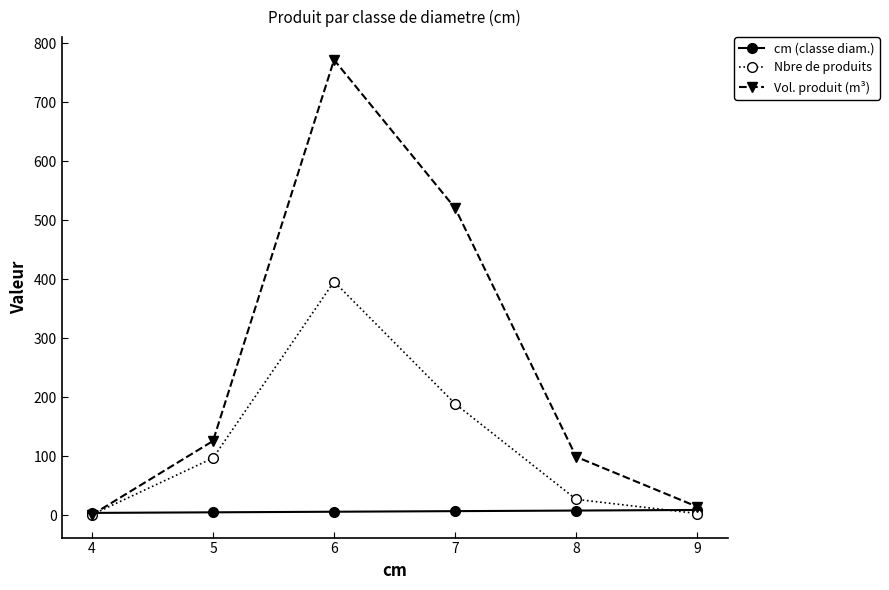

True or false: Nbre de produits has a value of 97.0 at 5.

True